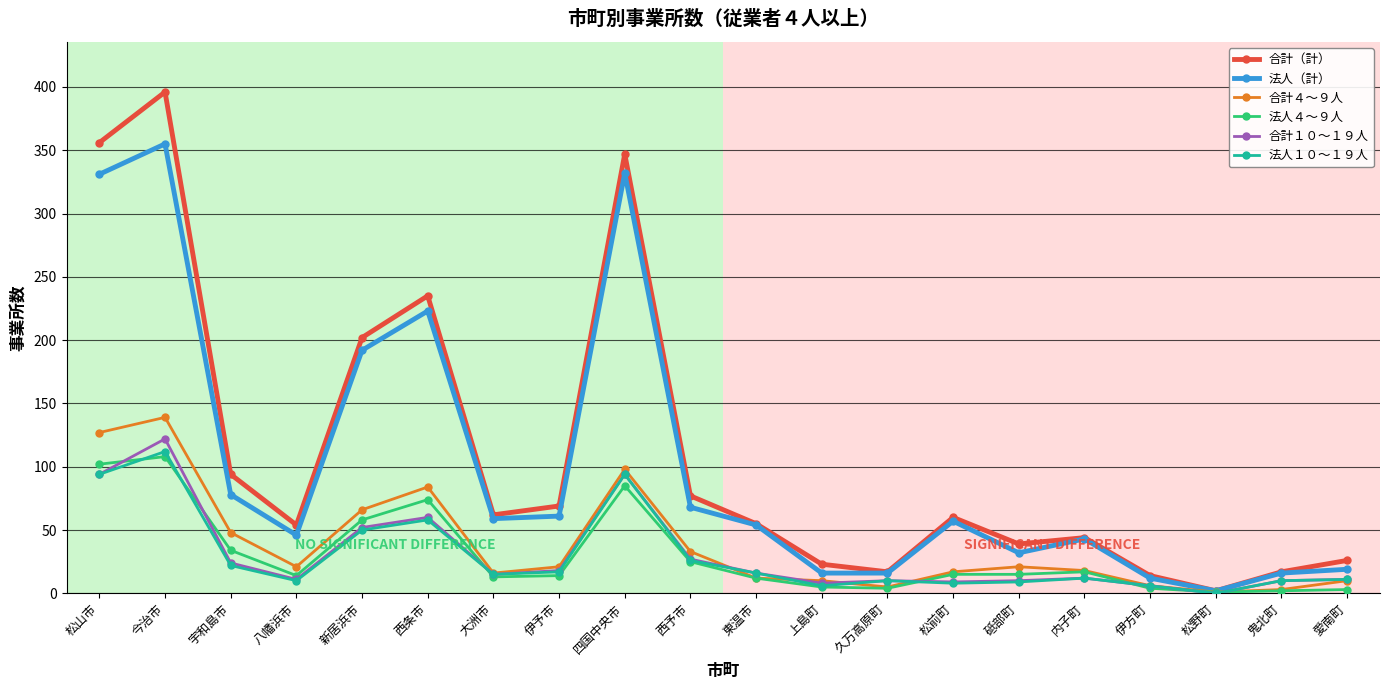

At which category does 合計（計） reach its first local valley?

八幡浜市